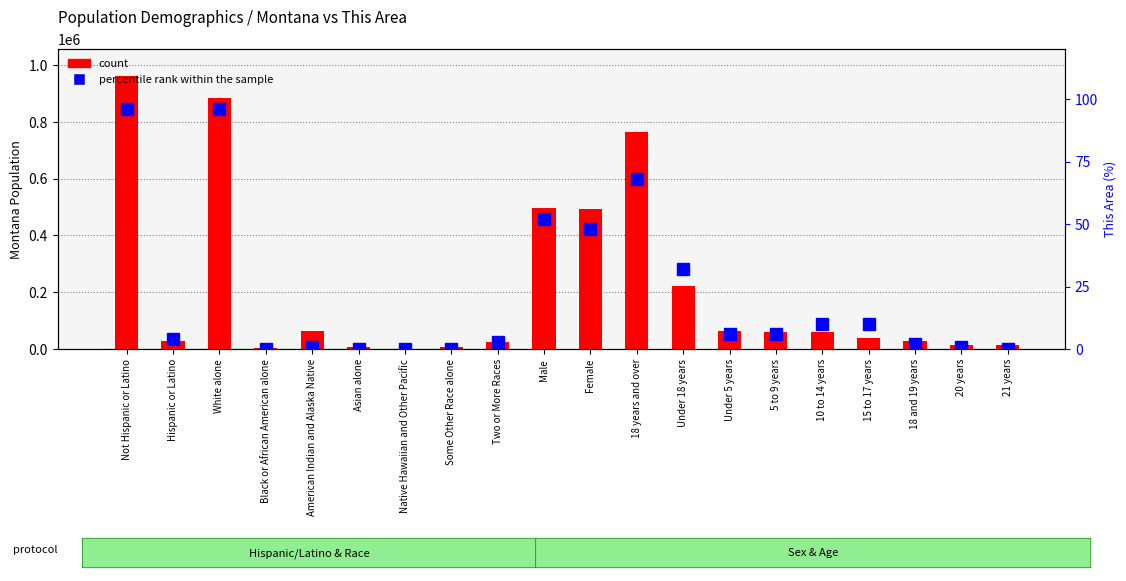

What is the value of the count bar at the 5th from the left?

62555